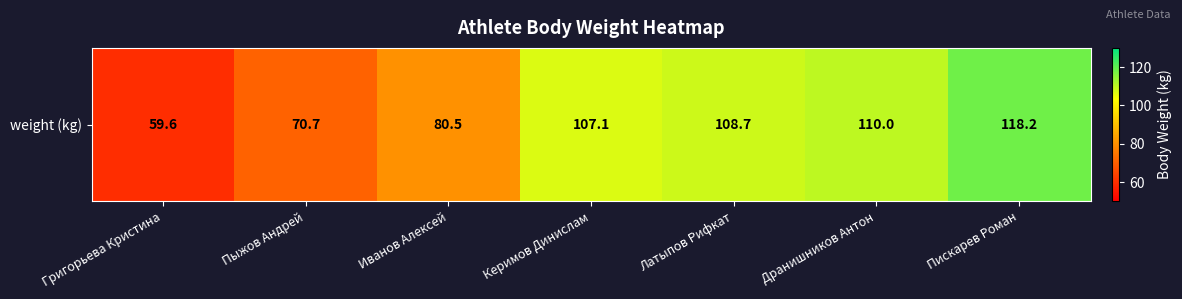

The chart shows a value of 98.9 at Григорьева Кристина. True or false?

False